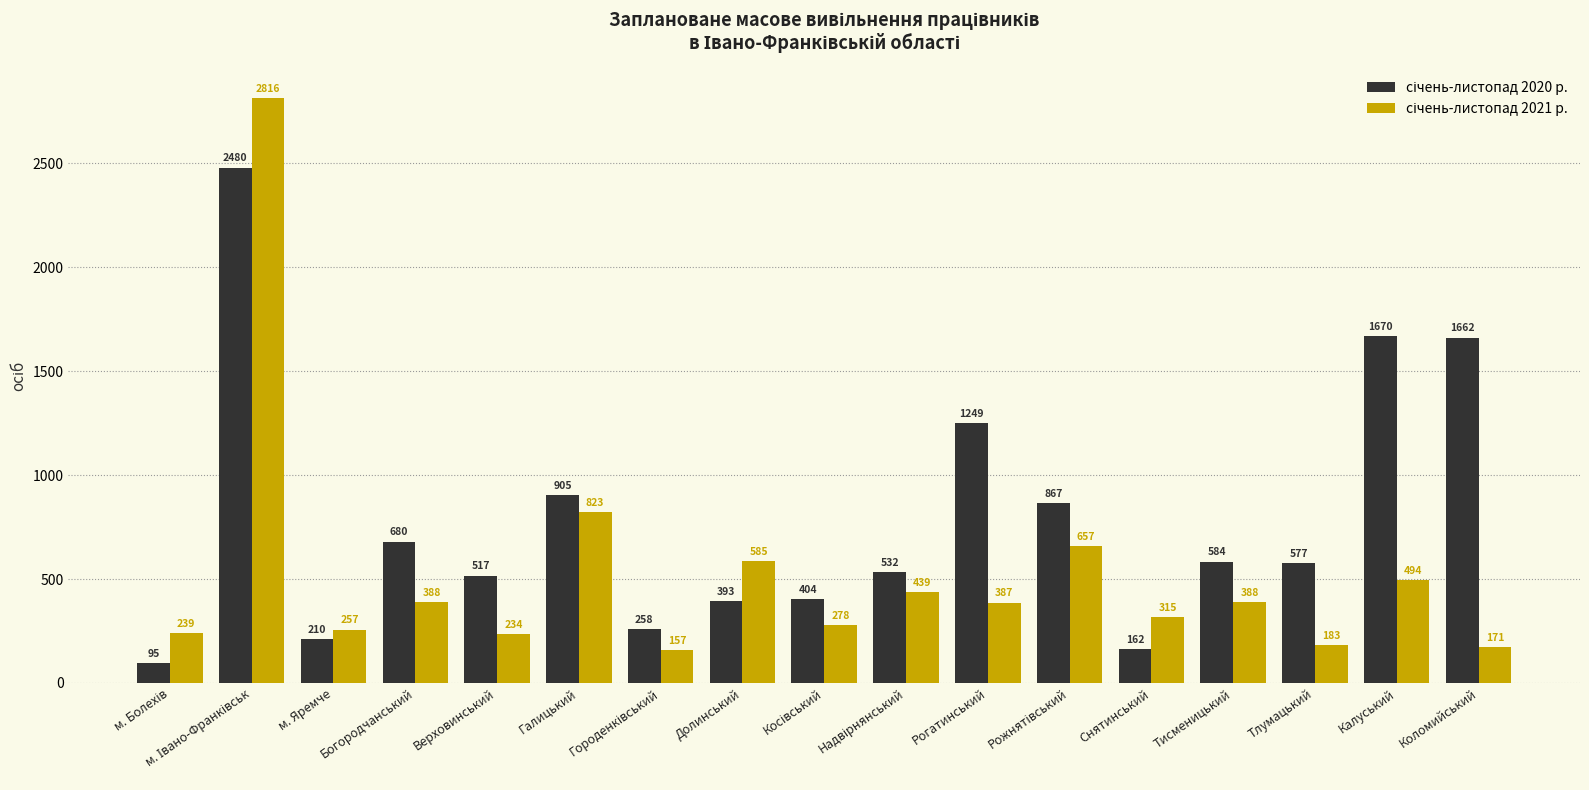

What is the total value across all series at м. Яремче?

467